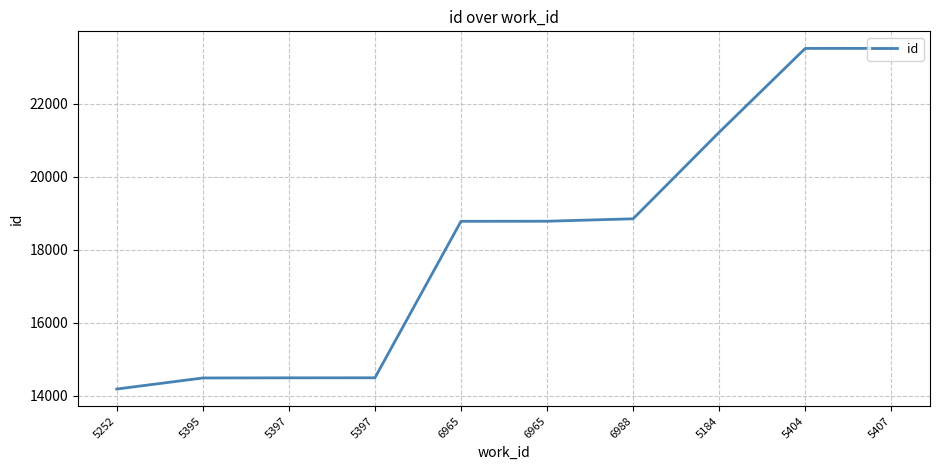

The value at 6988 is 5574. True or false?

False